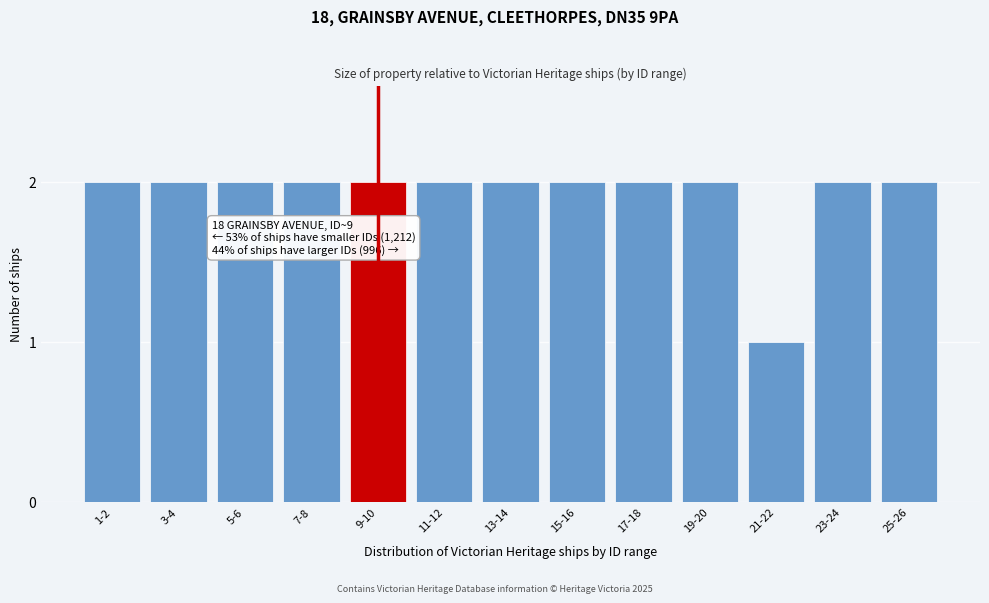

Reading left to right, extract all data points from this chart.

1-2=2	3-4=2	5-6=2	7-8=2	9-10=2	11-12=2	13-14=2	15-16=2	17-18=2	19-20=2	21-22=1	23-24=2	25-26=2